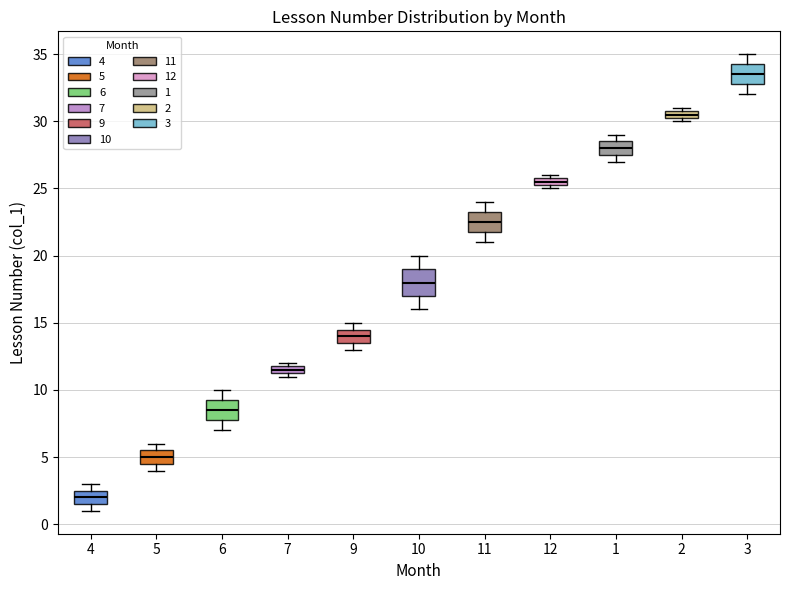

Which box's median line is the highest?

3